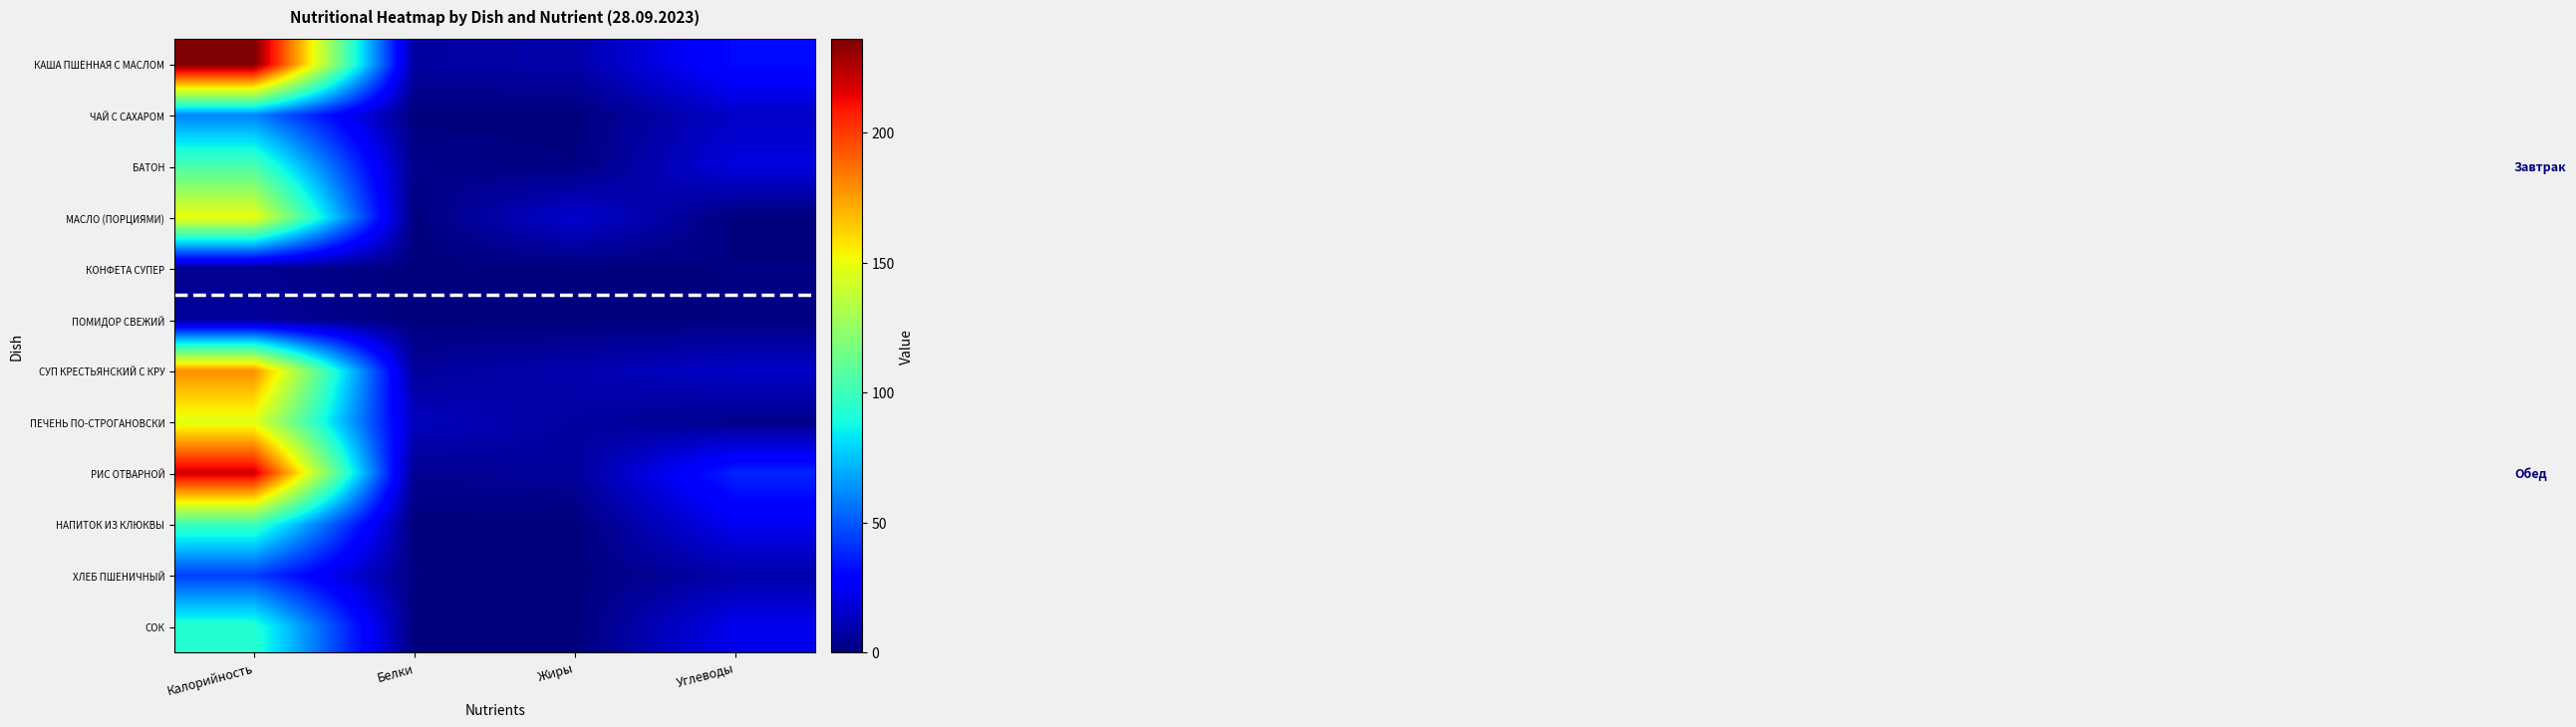

What is the difference between the highest and lowest values at Белки?

13